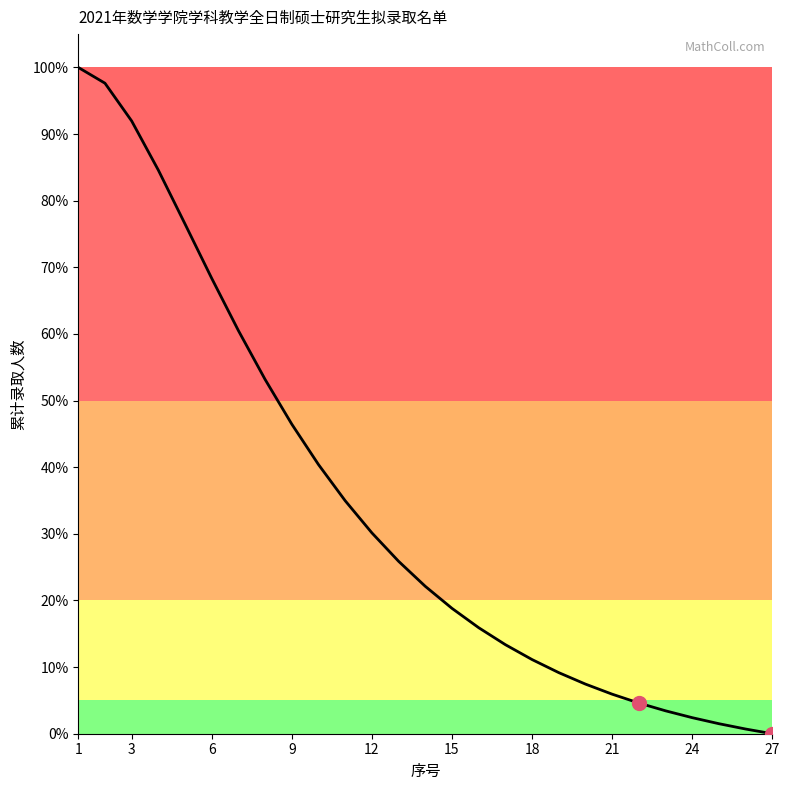

Is this an area chart (filled region under the line)?

No